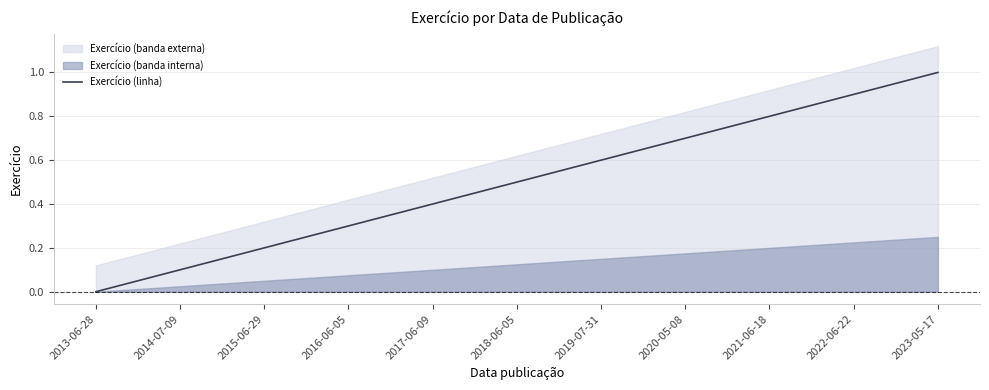

Which label corresponds to the largest value in the chart?

2023-05-17